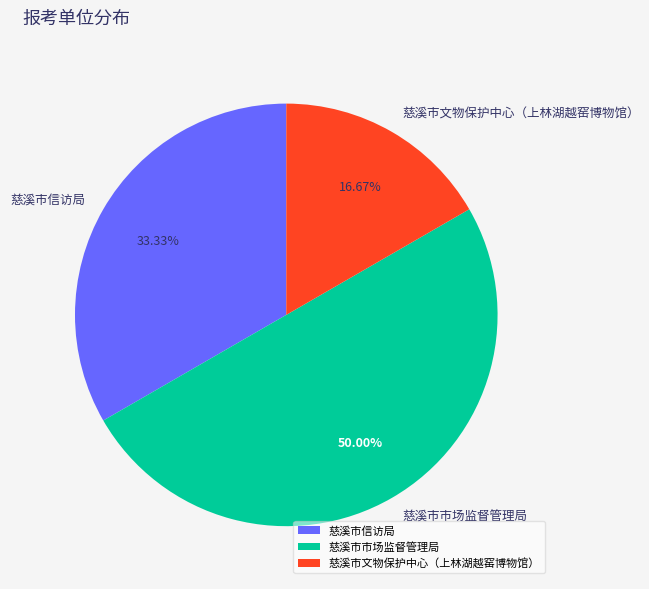

To the nearest percent, what is the combined percentage of 慈溪市文物保护中心（上林湖越窑博物馆） and 慈溪市信访局?

50%